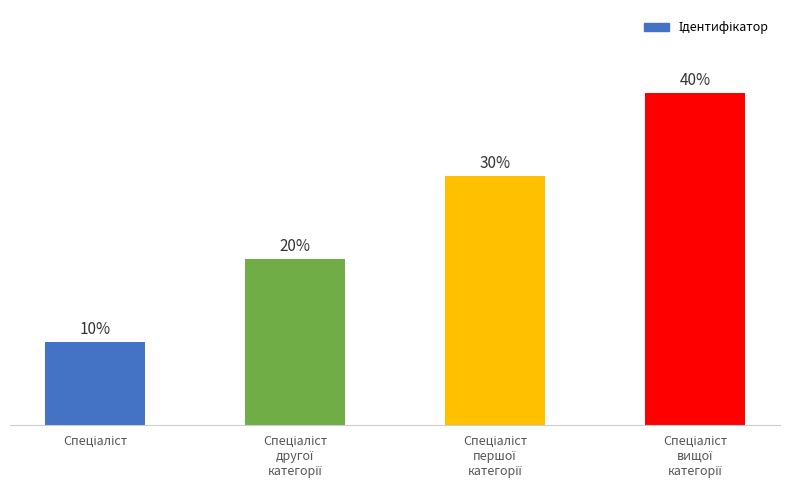

Does the chart contain any negative values?

No